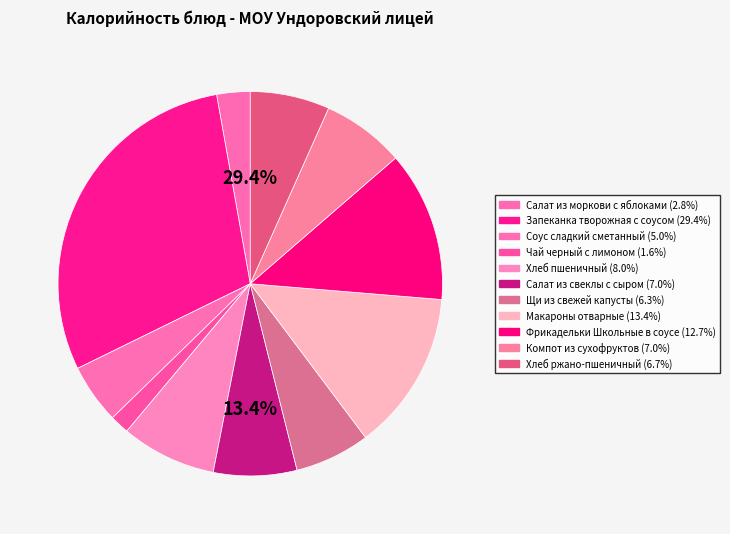

What percentage is the Фрикадельки Школьные в соусе slice, to the nearest percent?

13%